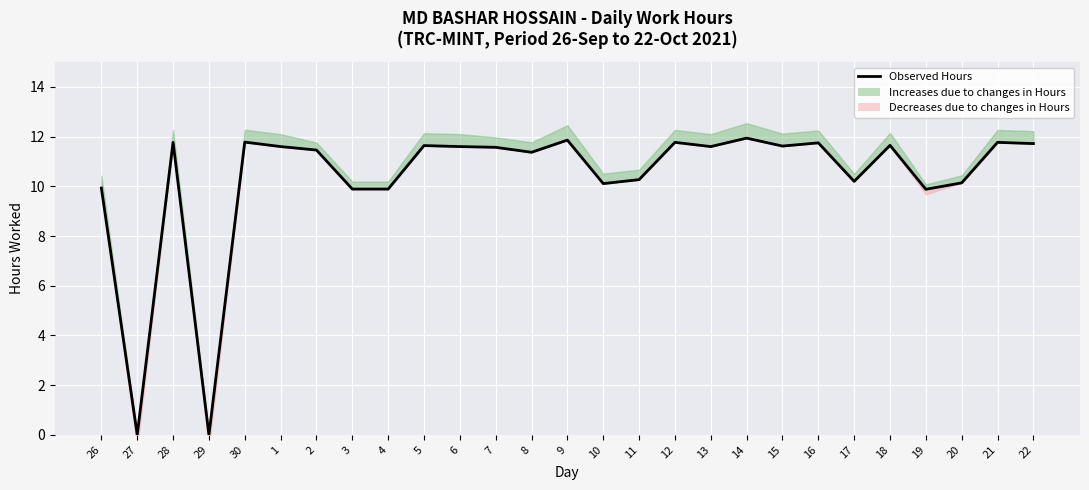

At which category does the data reach its first local valley?

27